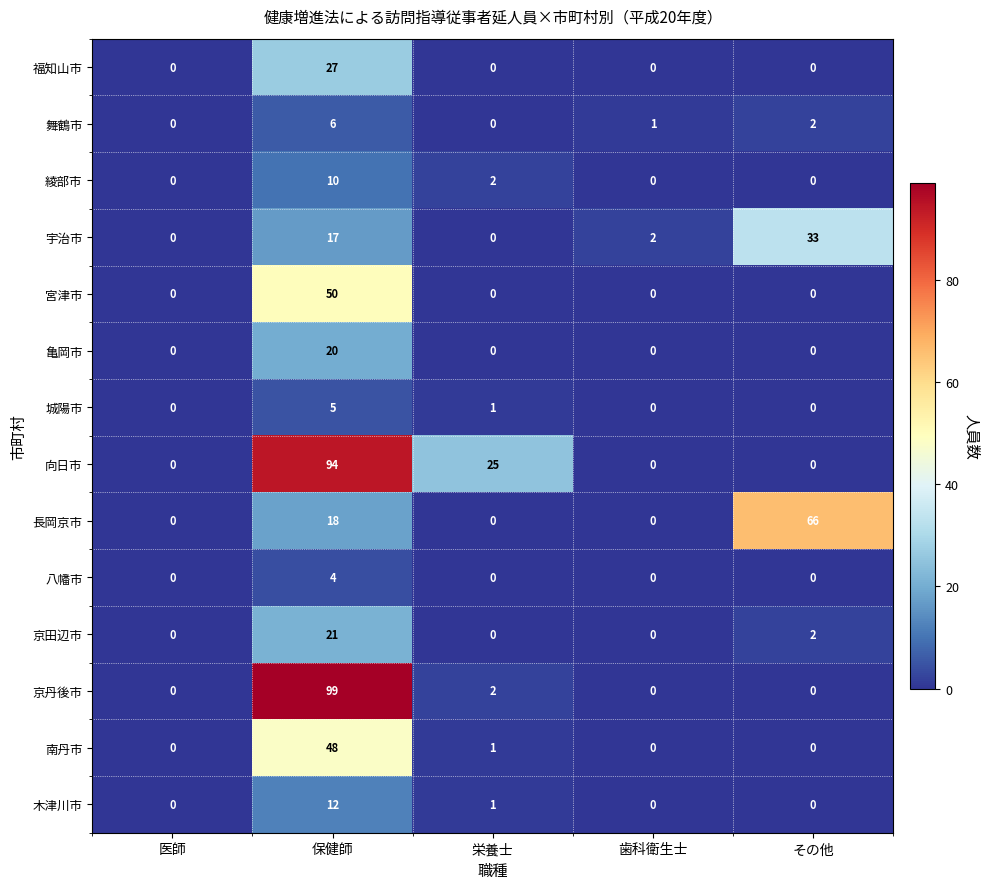

Rank the series by their maximum value, from lowest to highest.

八幡市, 城陽市, 舞鶴市, 綾部市, 木津川市, 亀岡市, 京田辺市, 福知山市, 宇治市, 南丹市, 宮津市, 長岡京市, 向日市, 京丹後市